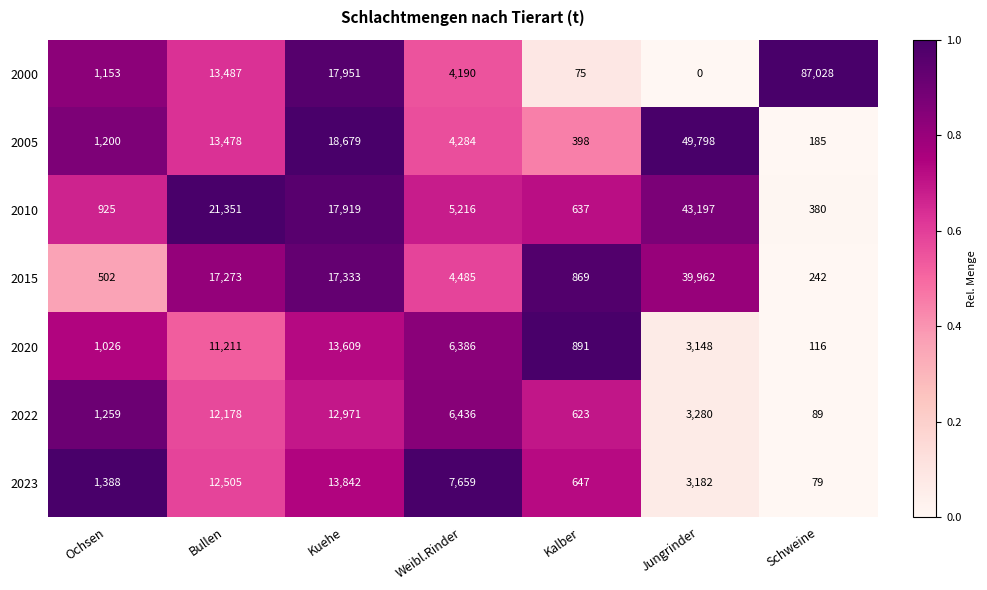

What is the average value of the 2000 series?

17698